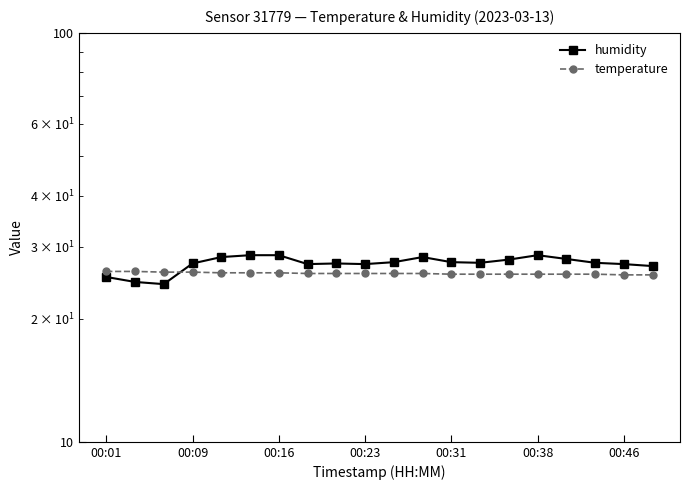

The value of humidity at 11 is 18.4. True or false?

False